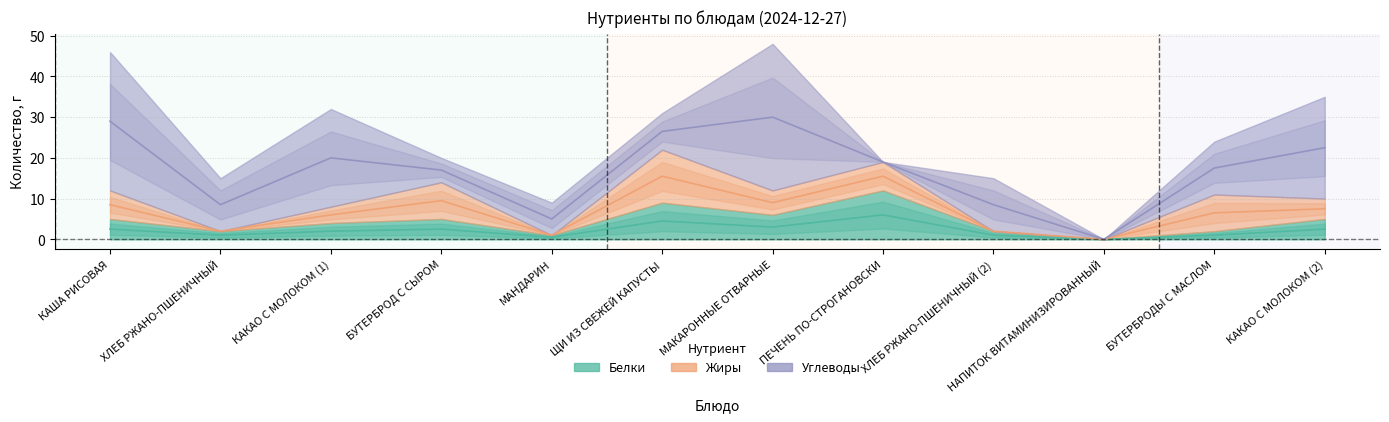

True or false: Белки and Жиры intersect in this chart.

True